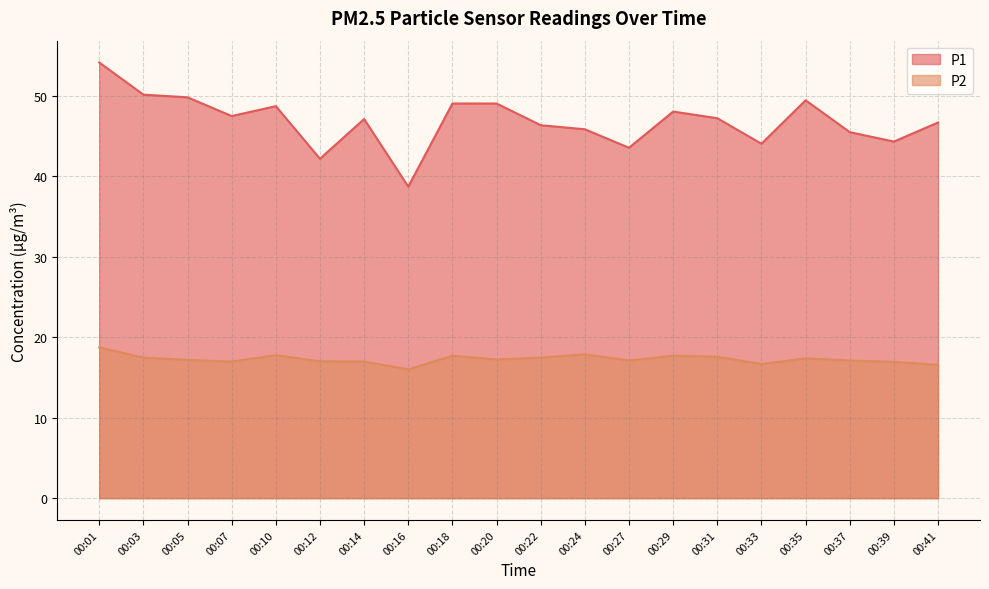

Reading left to right, transcribe all the data shown in this chart.

P1: 00:01=54.1	00:03=50.1	00:05=49.8	00:07=47.5	00:10=48.7	00:12=42.2	00:14=47.1	00:16=38.7	00:18=49.0	00:20=49.0	00:22=46.3	00:24=45.8	00:27=43.5	00:29=48.0	00:31=47.2	00:33=44.0	00:35=49.4	00:37=45.5	00:39=44.3	00:41=46.7
P2: 00:01=18.7	00:03=17.5	00:05=17.2	00:07=17.0	00:10=17.8	00:12=17.0	00:14=17.0	00:16=16.0	00:18=17.7	00:20=17.2	00:22=17.5	00:24=17.9	00:27=17.1	00:29=17.7	00:31=17.6	00:33=16.7	00:35=17.4	00:37=17.1	00:39=16.9	00:41=16.6